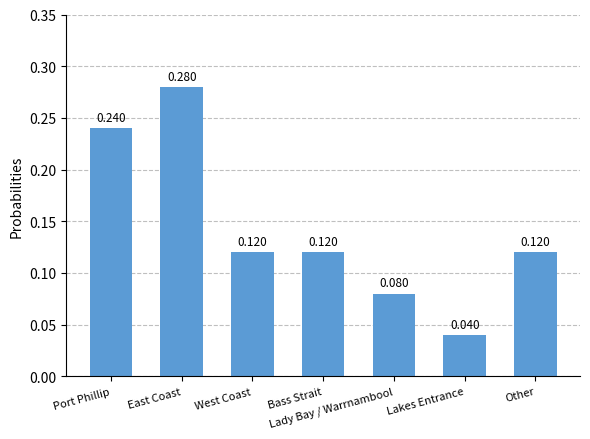

What is the label of the 7th bar from the left?

Other